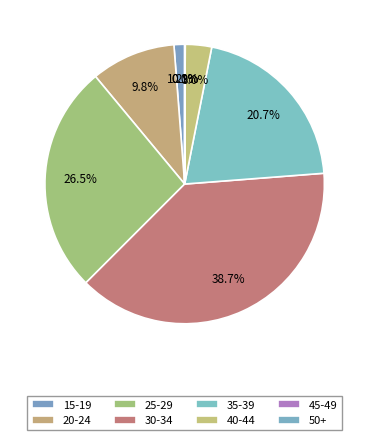

What percentage is the 35-39 slice, to the nearest percent?

21%